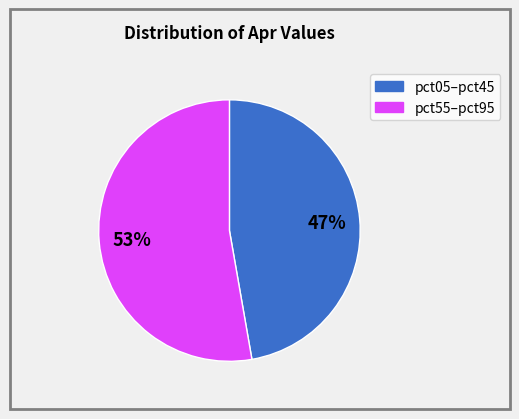

Count the number of slices in the pie.

2